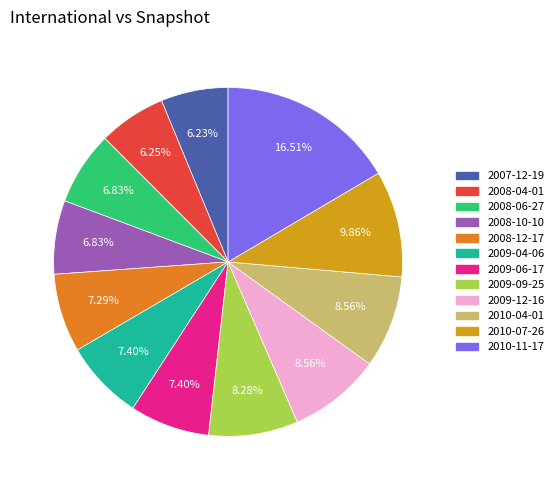

Which category has the biggest portion of the pie?

2010-11-17